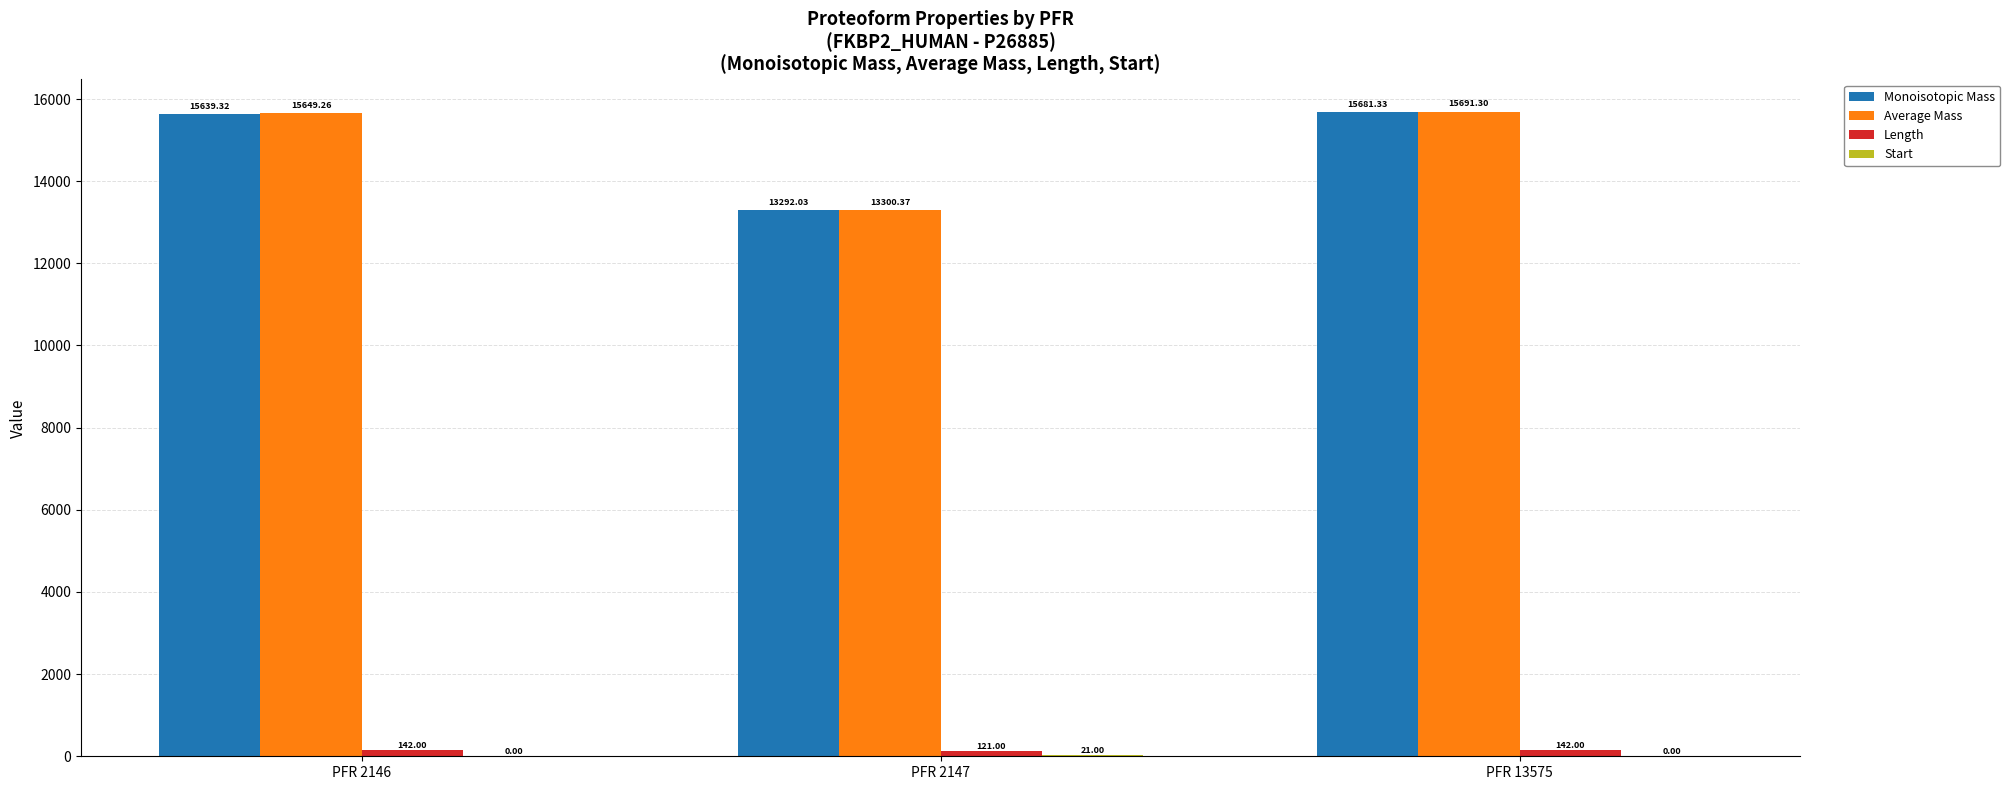

At which category is the sum across all series the highest?

PFR 13575